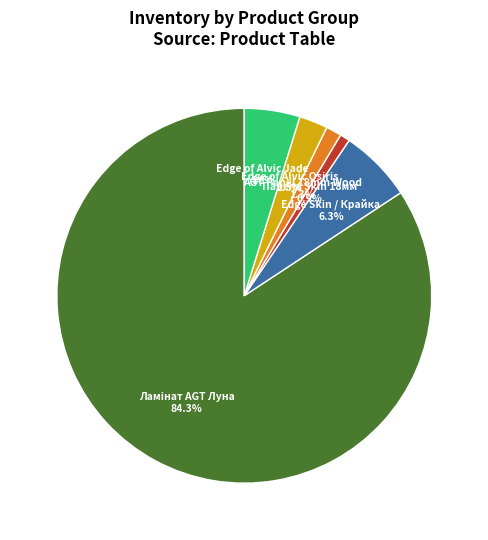

Does any single category account for the majority?

Yes